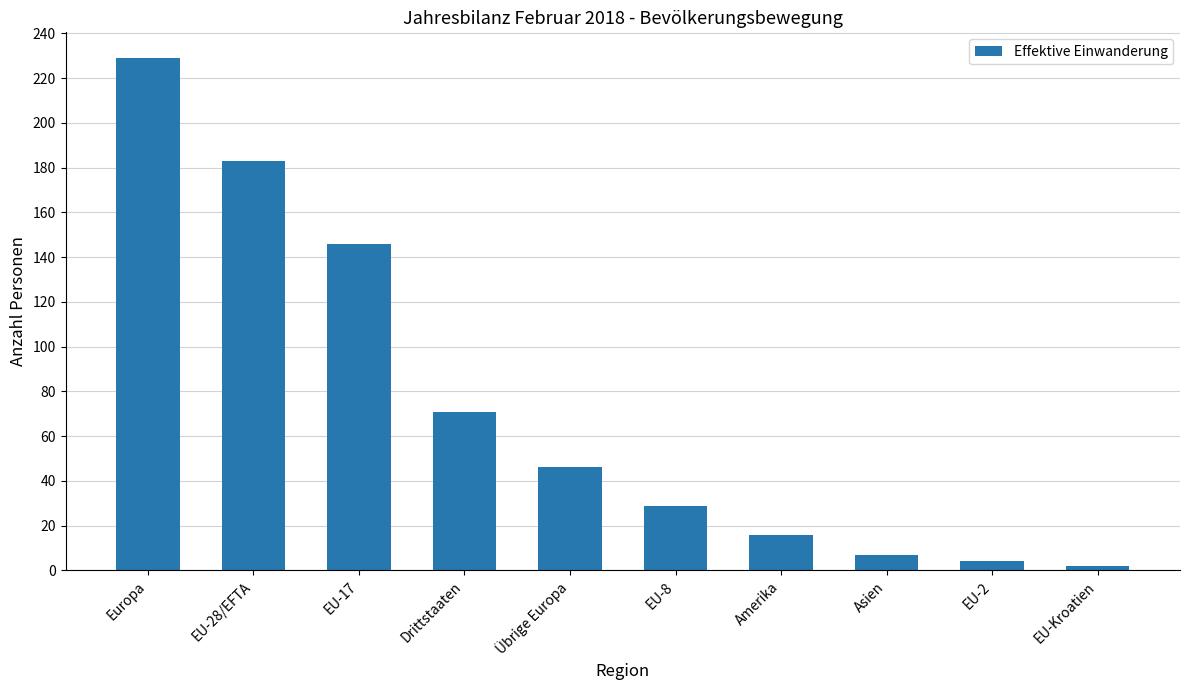

How many values are below 46?

5